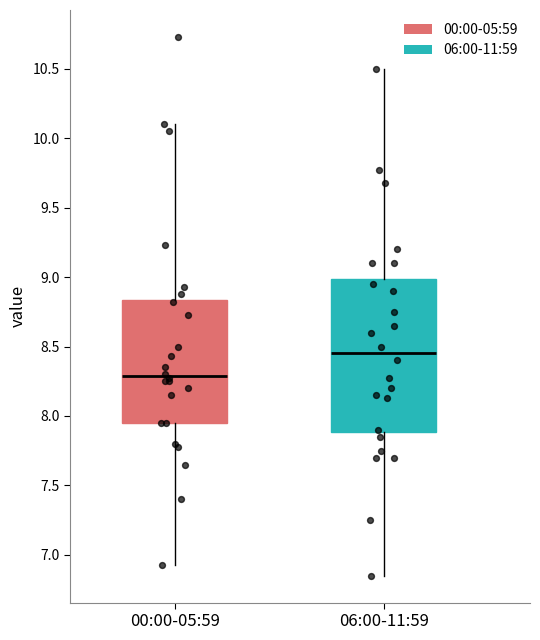

Where does the lower whisker of the box for 06:00-11:59 end on the y-axis? The values are not printed on the chart, so give them approximately, as read against the axis.

6.85